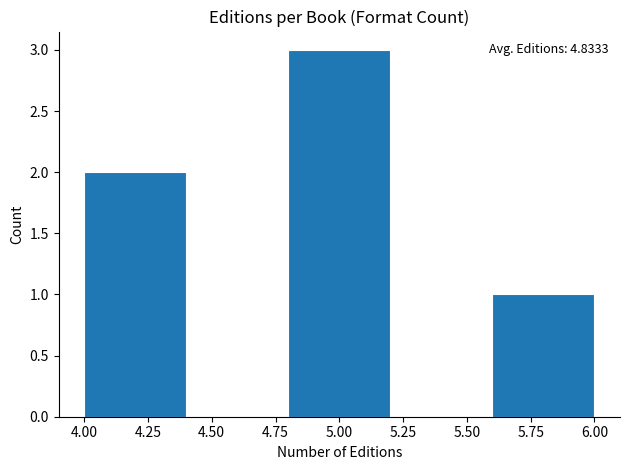

Which range on the x-axis has the tallest bar?

4.8 to 5.2